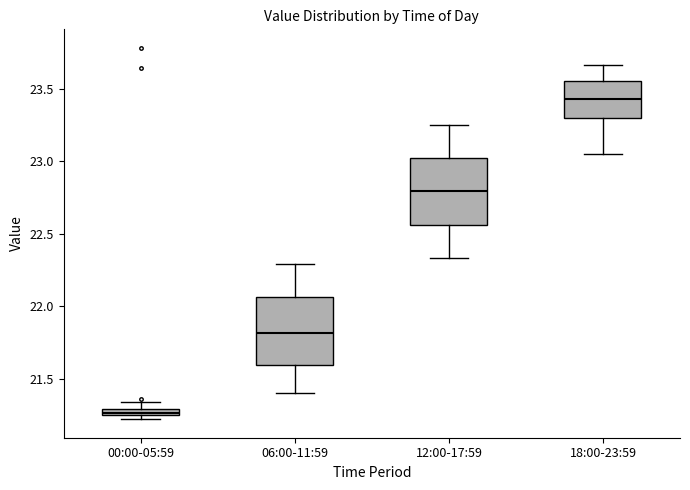

Which box has the highest median line?

18:00-23:59